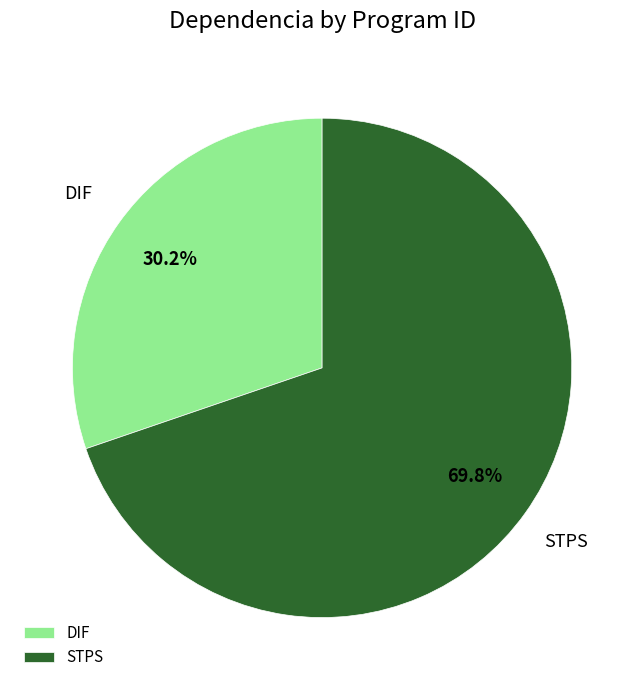

Rank the categories by value from highest to lowest.

STPS, DIF